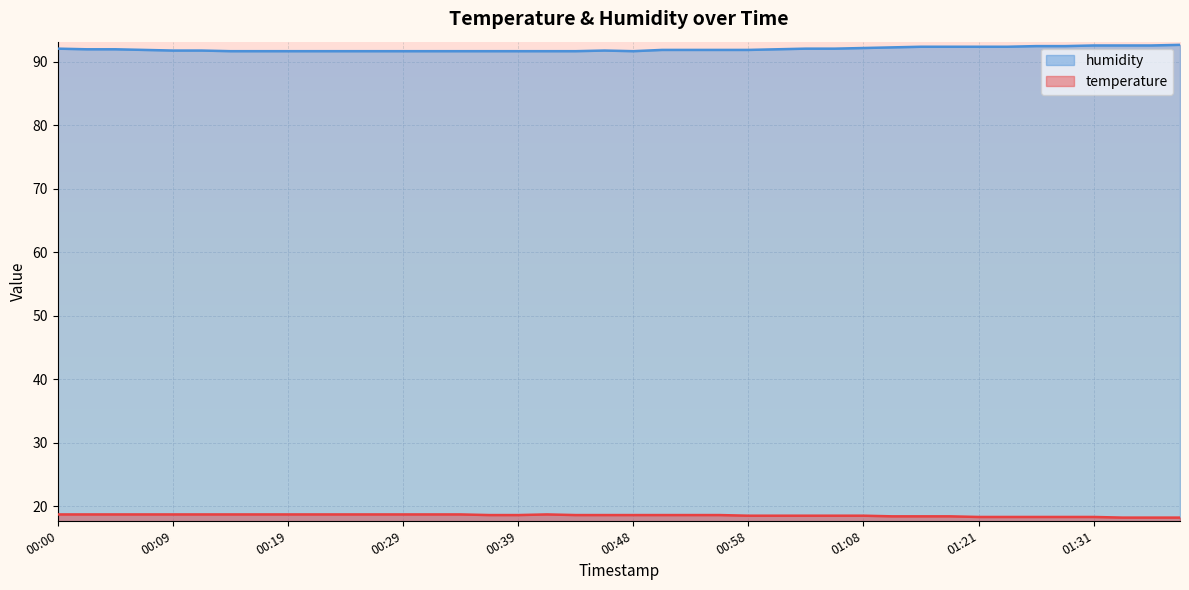

What is the difference between the maximum and minimum values in the humidity series?

1.0